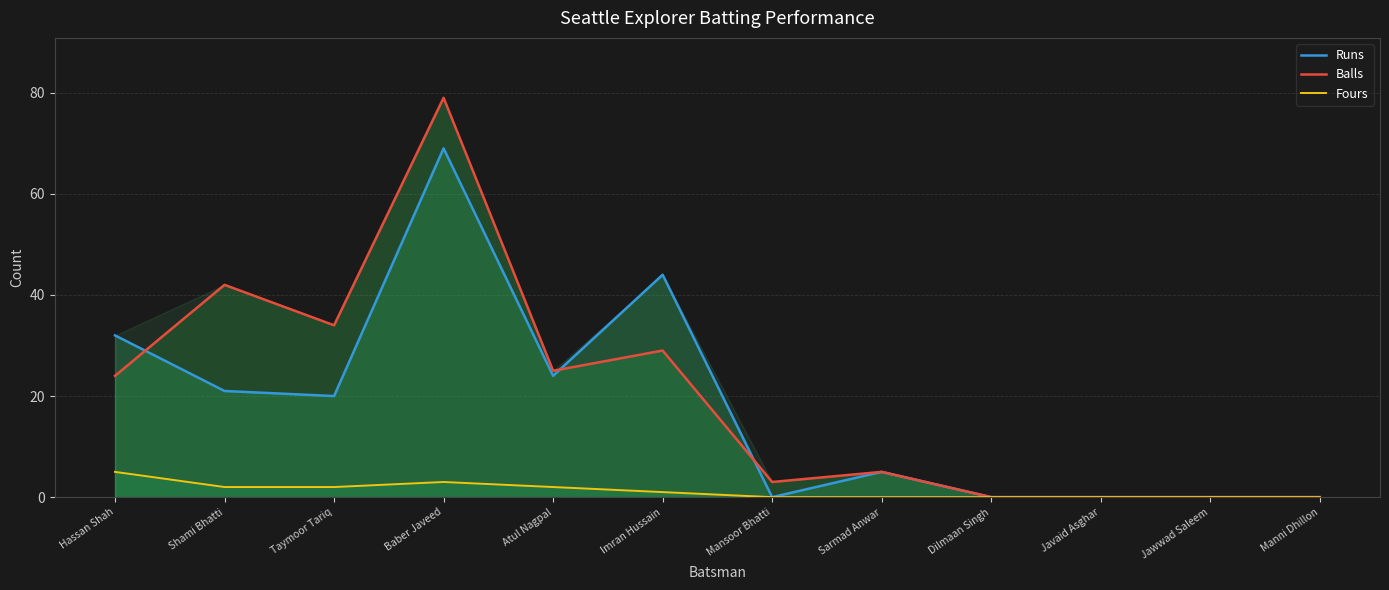

How many lines are shown in the chart?

3